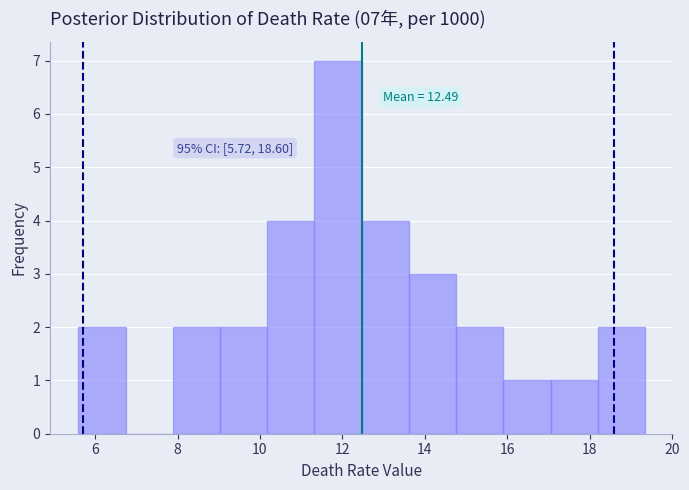

Which range on the x-axis has the tallest bar?

11.4 to 12.4